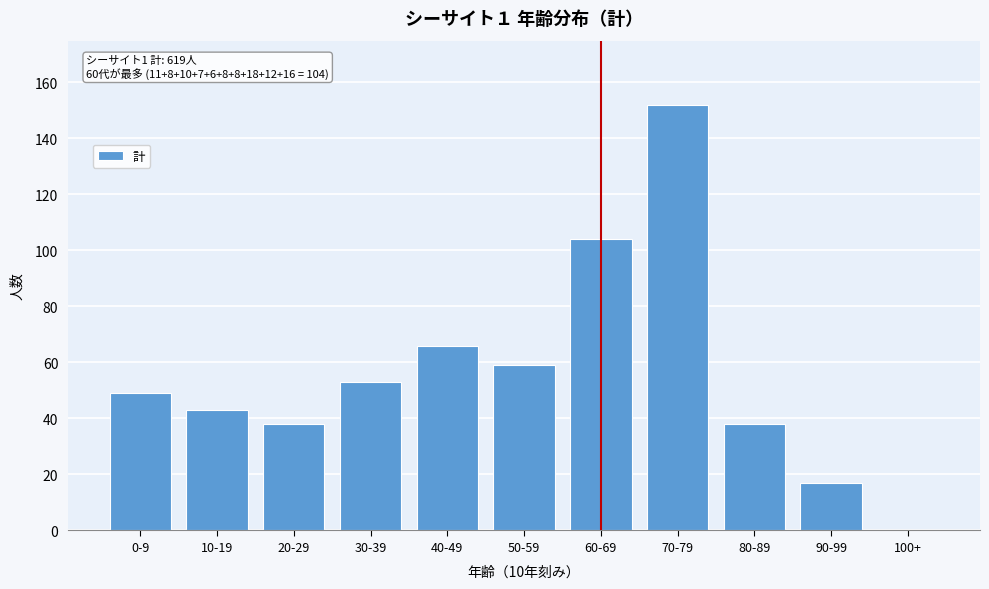

Reading left to right, extract all data points from this chart.

0-9=49	10-19=43	20-29=38	30-39=53	40-49=66	50-59=59	60-69=104	70-79=152	80-89=38	90-99=17	100+=0